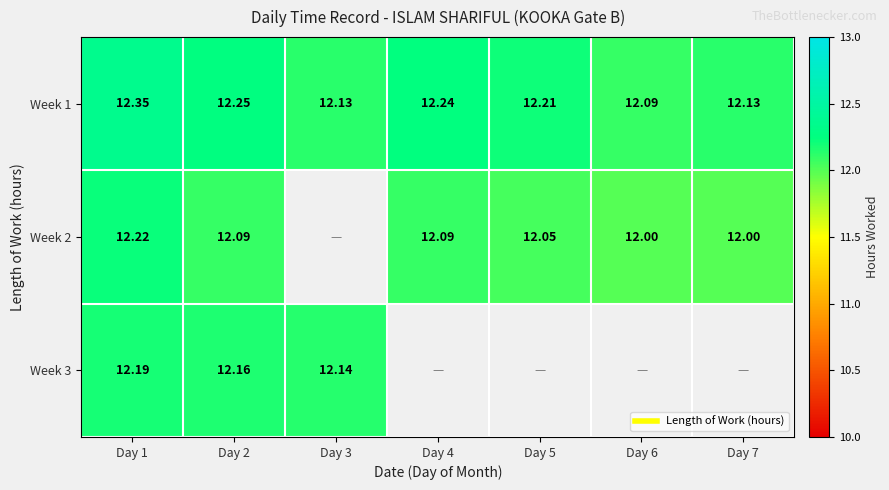

The value of Week 1 at Day 7 is 17.4. True or false?

False